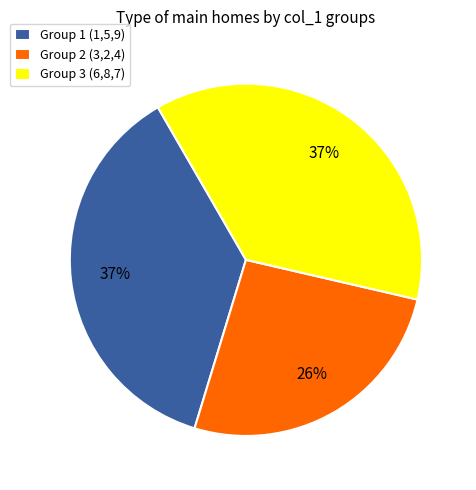

Approximately how many times larger is the value at Group 3 (6,8,7) compared to Group 1 (1,5,9)?

1.0